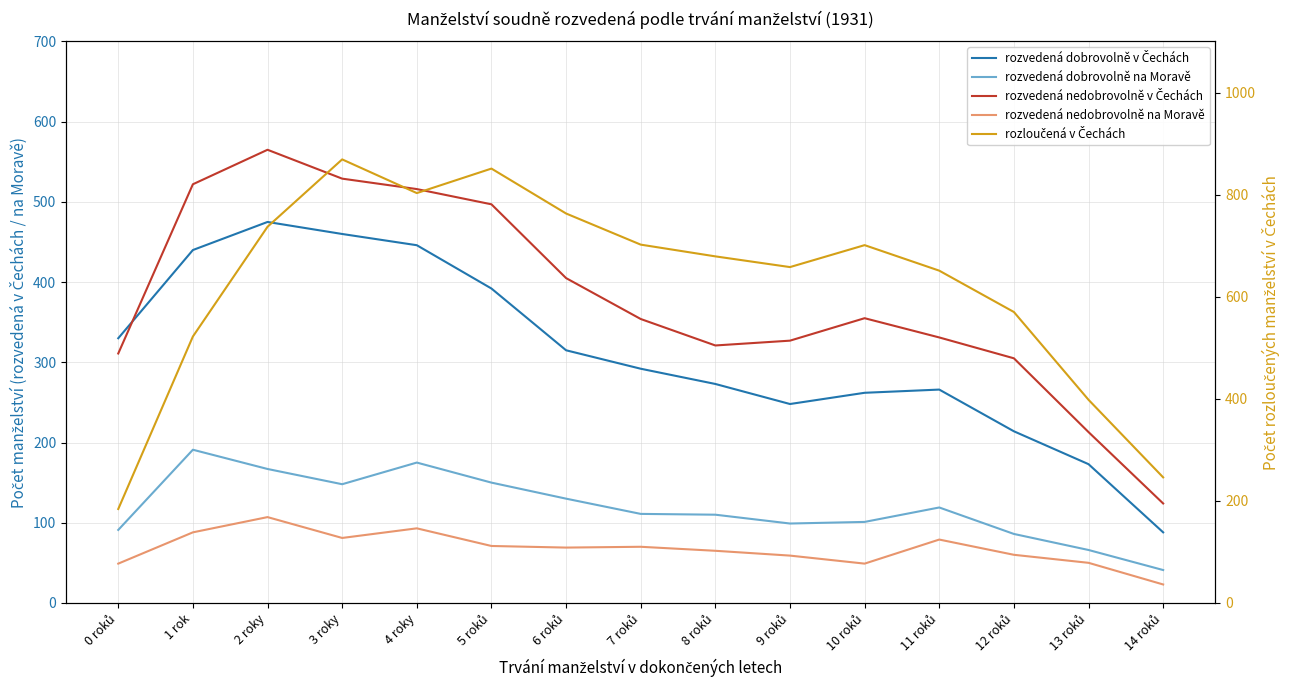

What is the difference between the rozvedená dobrovolně na Moravě values at 12 roků and 8 roků?

24